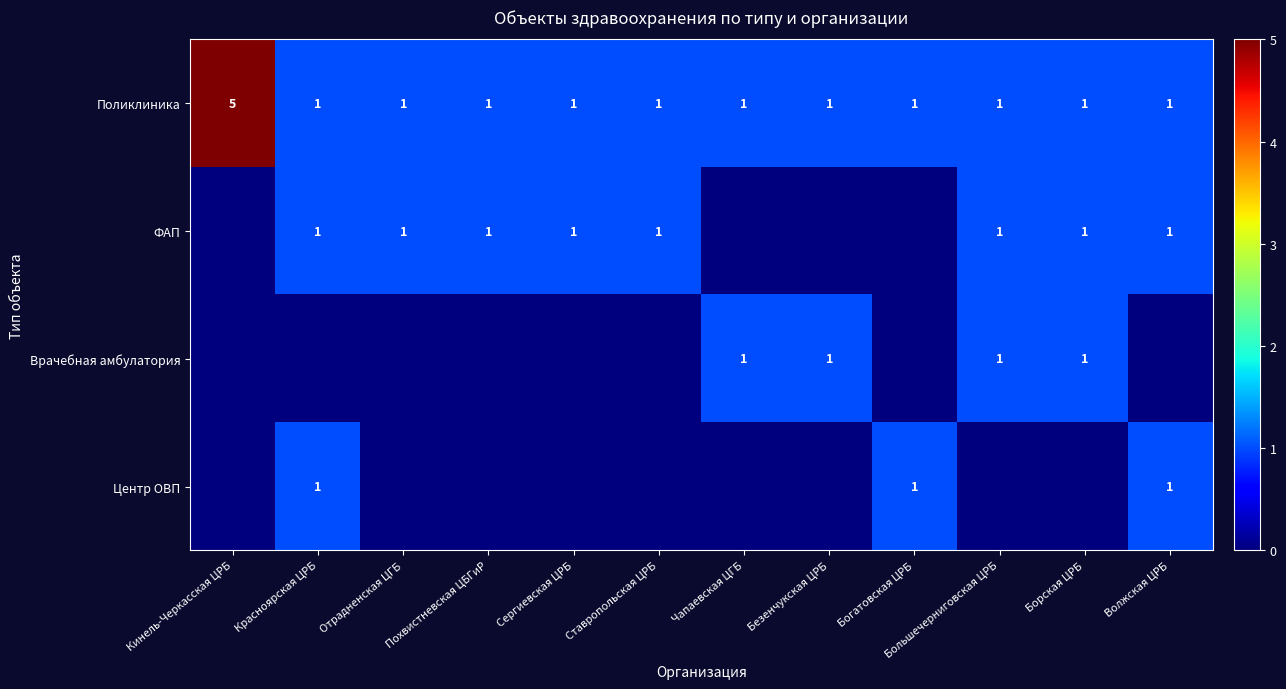

How many categories are shown in the chart?

12